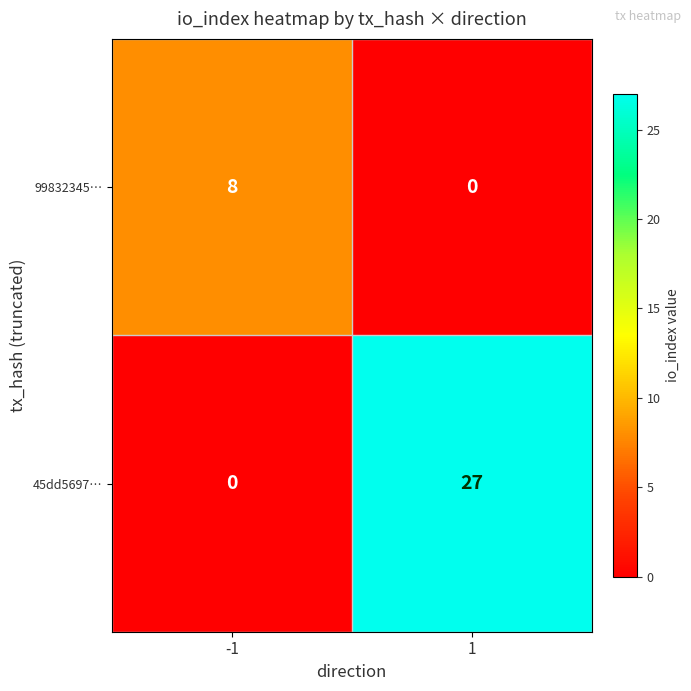

How many data points in 99832345… are less than 8?

1